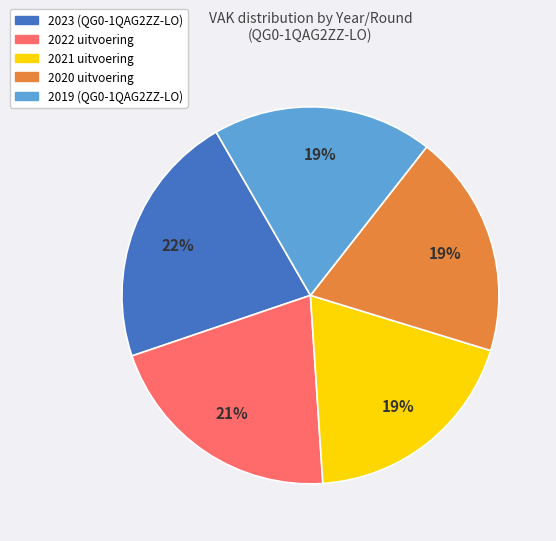

What is the ratio of the value at 2019 (QG0-1QAG2ZZ-LO) to the value at 2020 uitvoering?

1.0